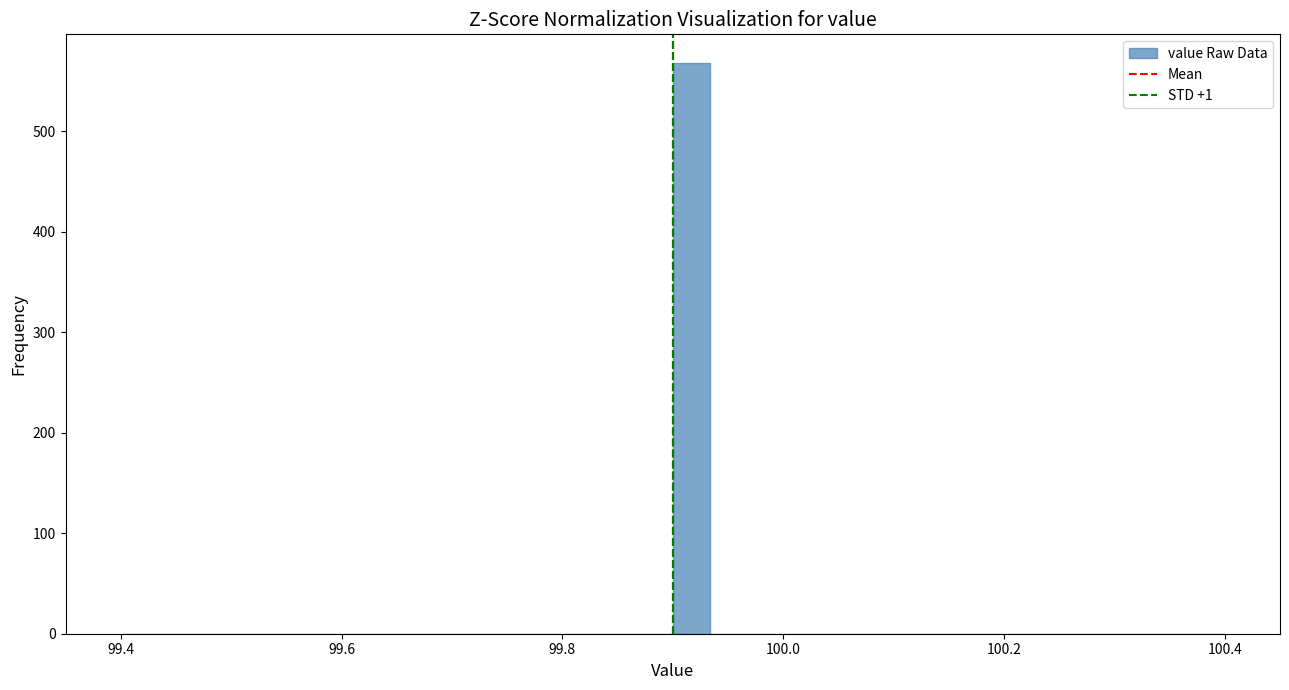

Read against the x-axis, roughly where is the centre of the tallest bar?

99.92